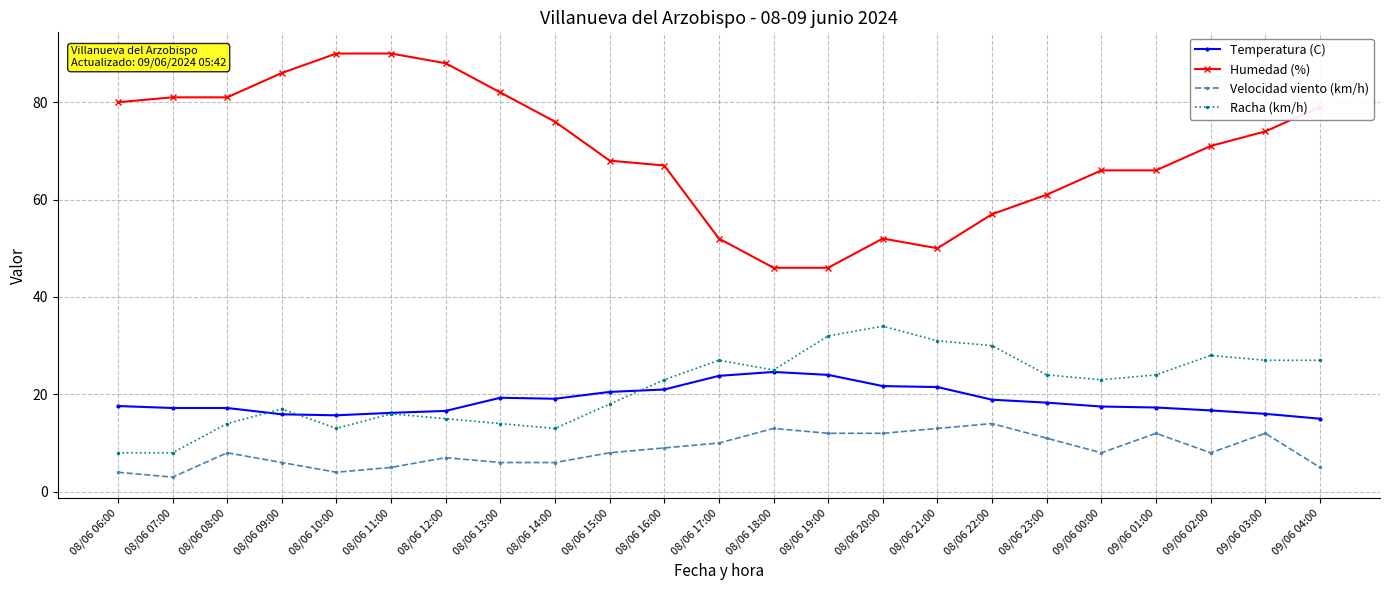

Rank the series by their maximum value, from lowest to highest.

Velocidad viento (km/h), Temperatura (C), Racha (km/h), Humedad (%)